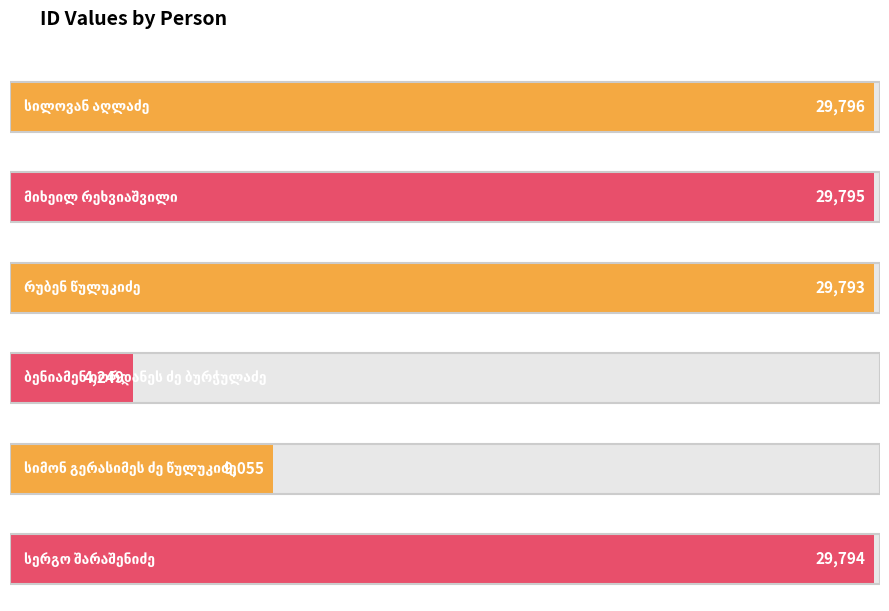

Reading left to right, extract all data points from this chart.

29796	29795	29793	4249	9055	29794